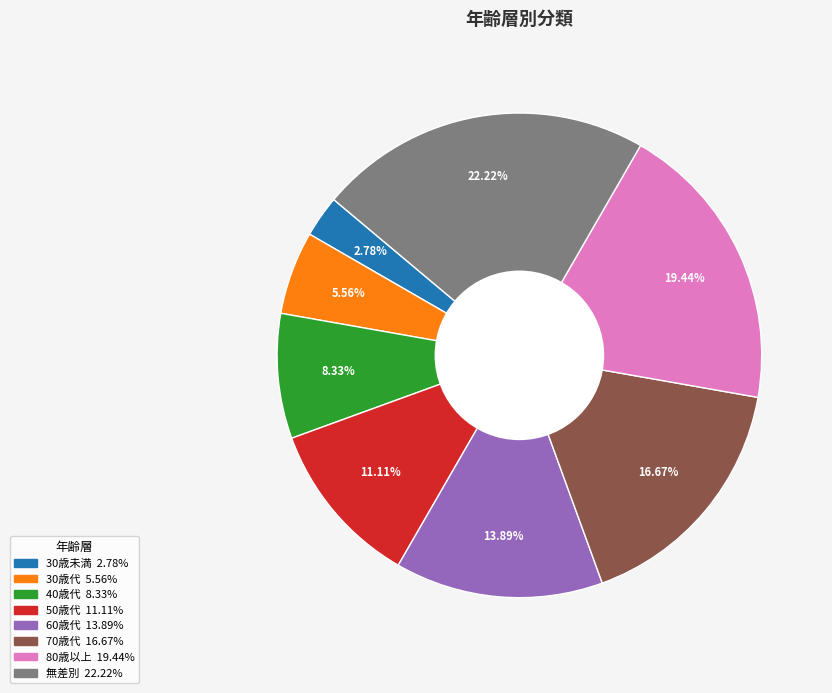

Is there any slice that represents more than half of the pie?

No